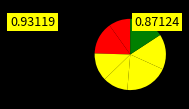

How many segments does this pie chart have?

7